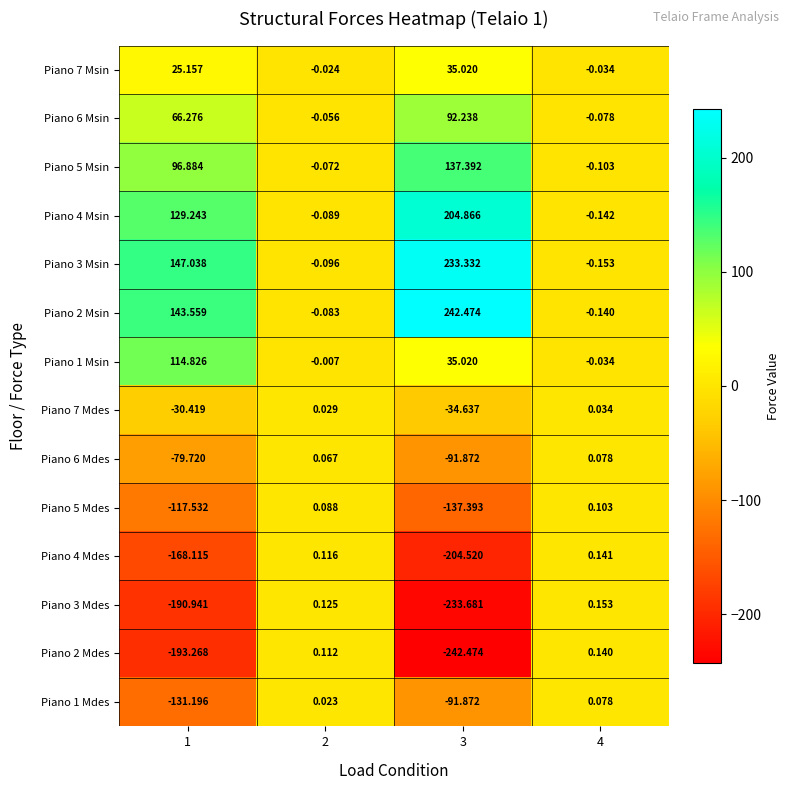

Is the value of Piano 1 Msin at 1 greater than the value of Piano 7 Mdes at 1?

Yes